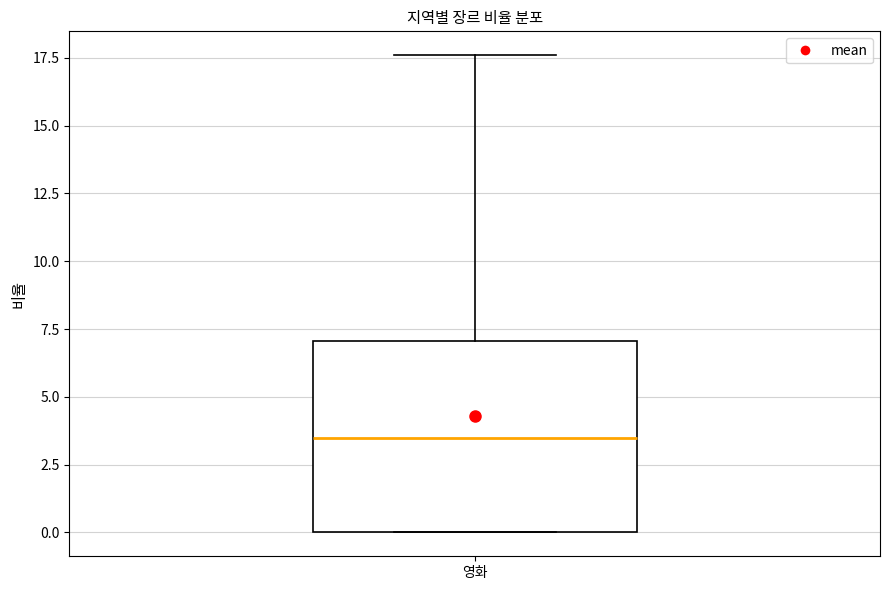

Transcribe this box plot: give where the median line is, the range the box spans, and where the two whiskers end, as read against the y-axis. The values are not printed on the chart, so give them approximately, as read against the axis.

median 3.5, box 0.0 to 7.0, whiskers 0.0 to 17.5